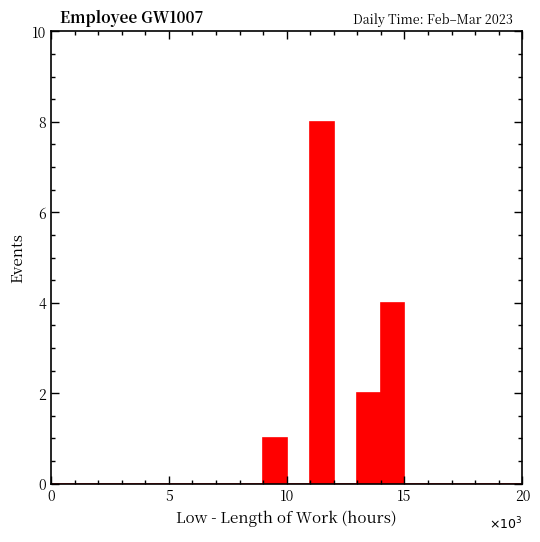

Read against the x-axis, roughly where is the centre of the tallest bar?

11.5